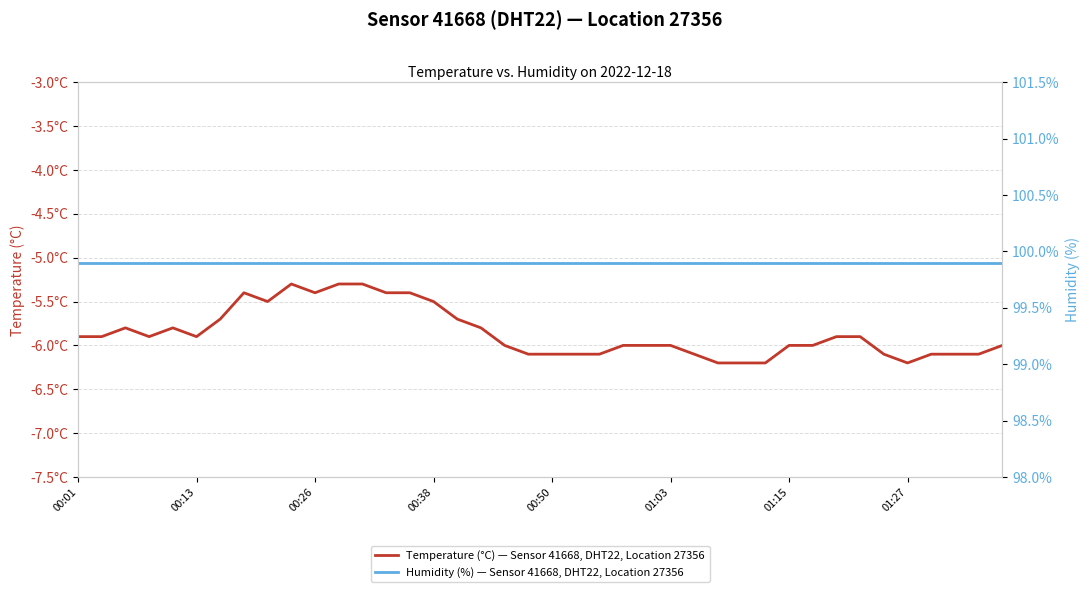

What is the sum of all Temperature (°C) — Sensor 41668, DHT22, Location 27356 values?

-234.4